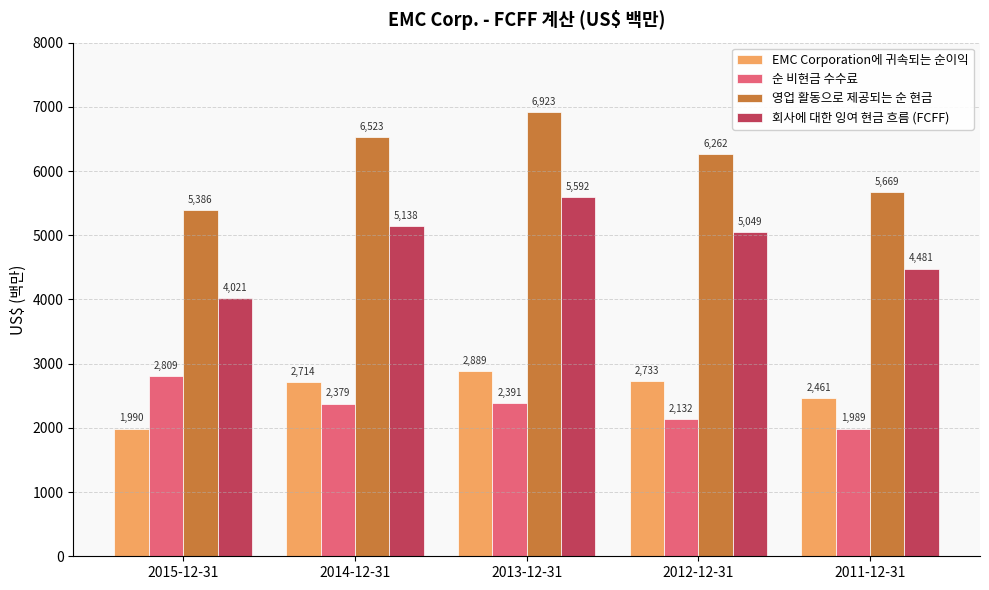

Reading left to right, list all the values displayed in this chart.

EMC Corporation에 귀속되는 순이익: 2015-12-31=1990	2014-12-31=2714	2013-12-31=2889	2012-12-31=2733	2011-12-31=2461
순 비현금 수수료: 2015-12-31=2809	2014-12-31=2379	2013-12-31=2391	2012-12-31=2132	2011-12-31=1989
영업 활동으로 제공되는 순 현금: 2015-12-31=5386	2014-12-31=6523	2013-12-31=6923	2012-12-31=6262	2011-12-31=5669
회사에 대한 잉여 현금 흐름 (FCFF): 2015-12-31=4021	2014-12-31=5138	2013-12-31=5592	2012-12-31=5049	2011-12-31=4481